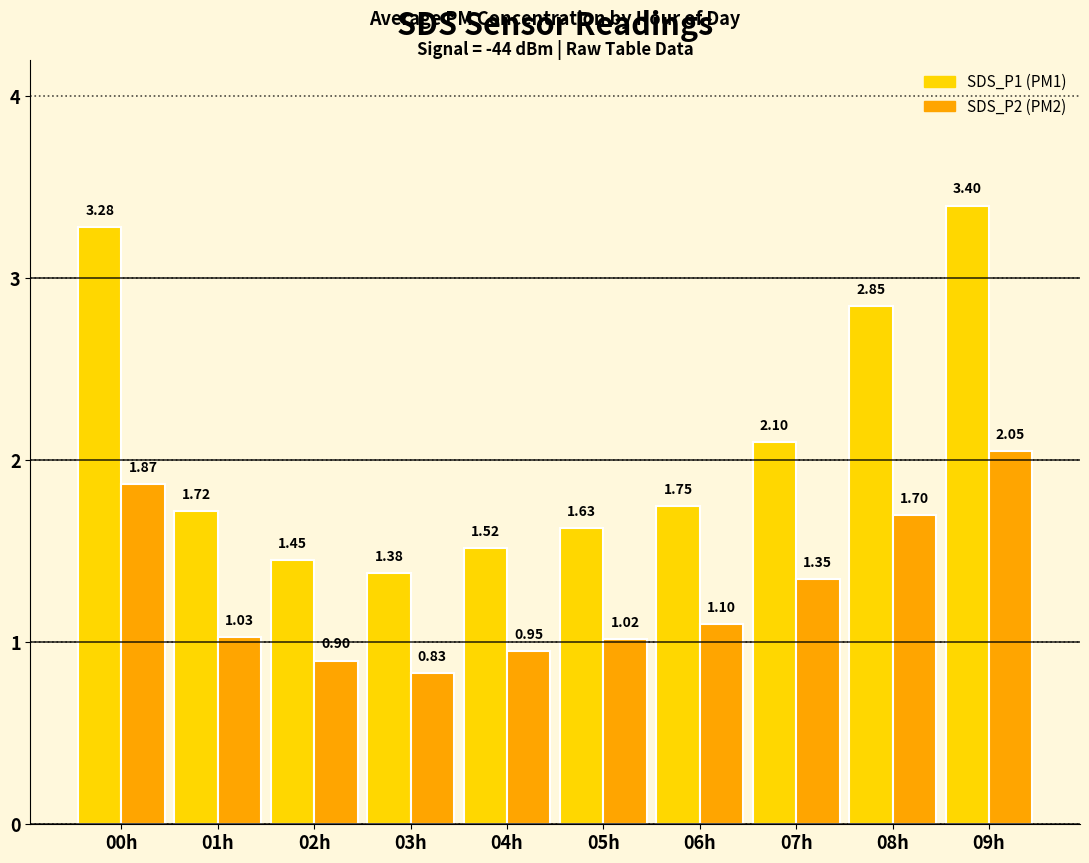

At which category is the sum across all series the highest?

09h